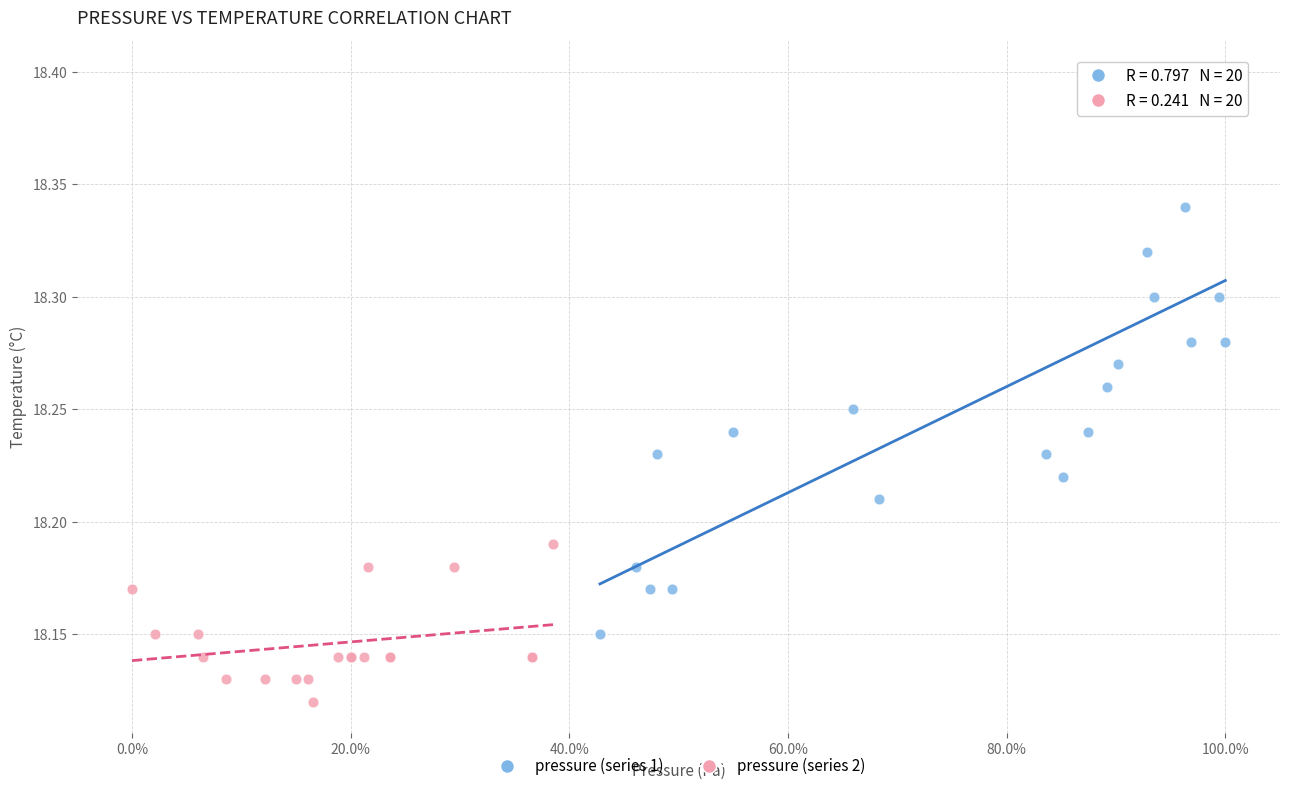

Which series contains the lowest Y value?

pressure (series 2)